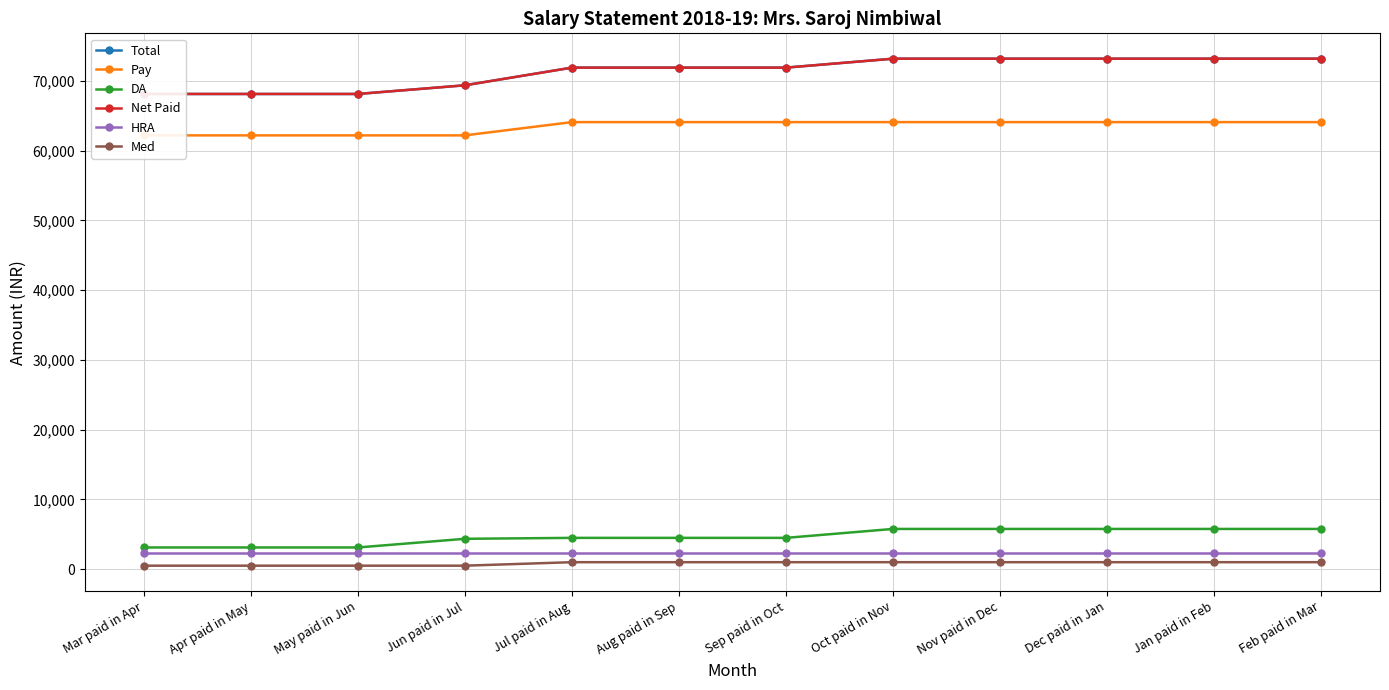

Read the HRA value at Apr paid in May.

2328